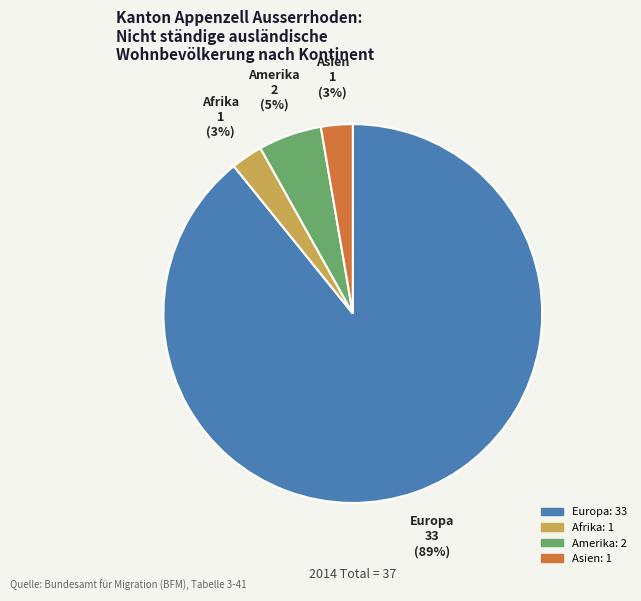

Is there any slice that represents more than half of the pie?

Yes